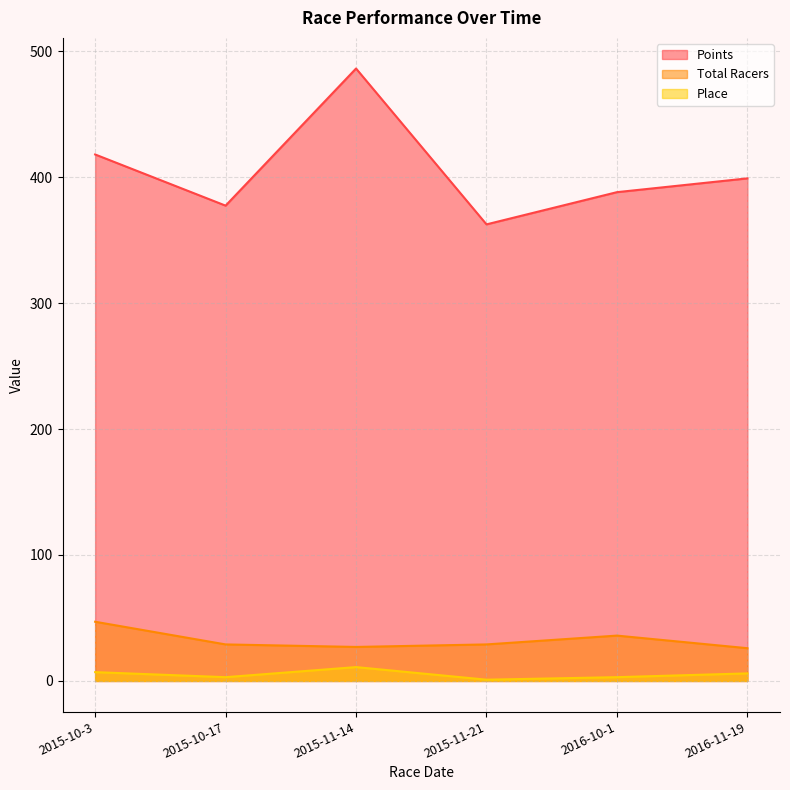

What is the total value across all series at 2015-10-3?

471.9